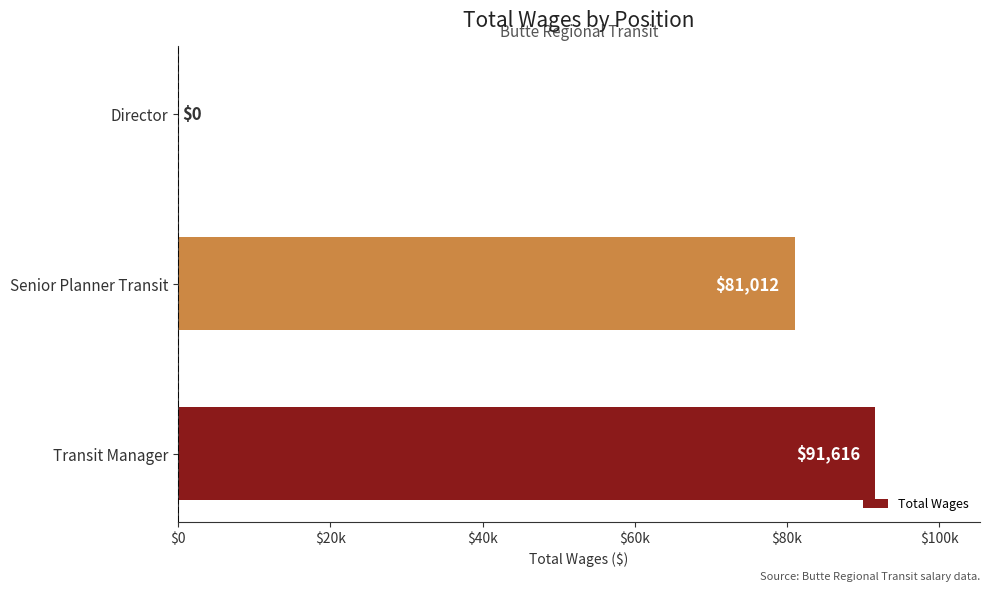

Are the bars horizontal?

Yes